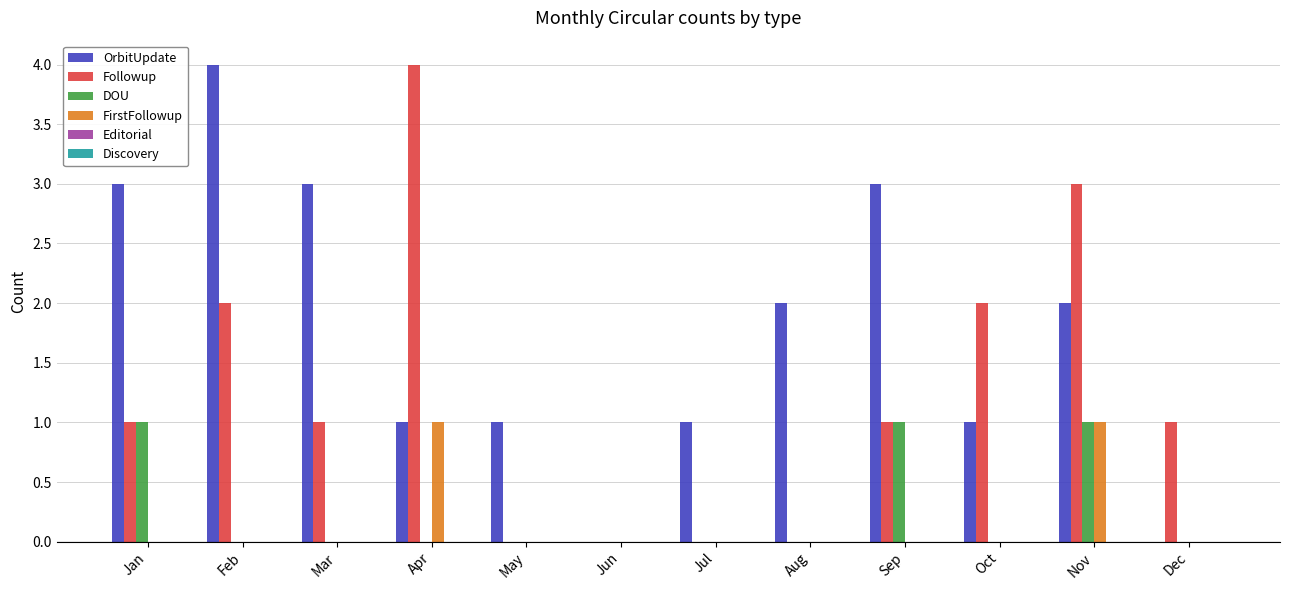

What is the total value across all series at Jul?

1